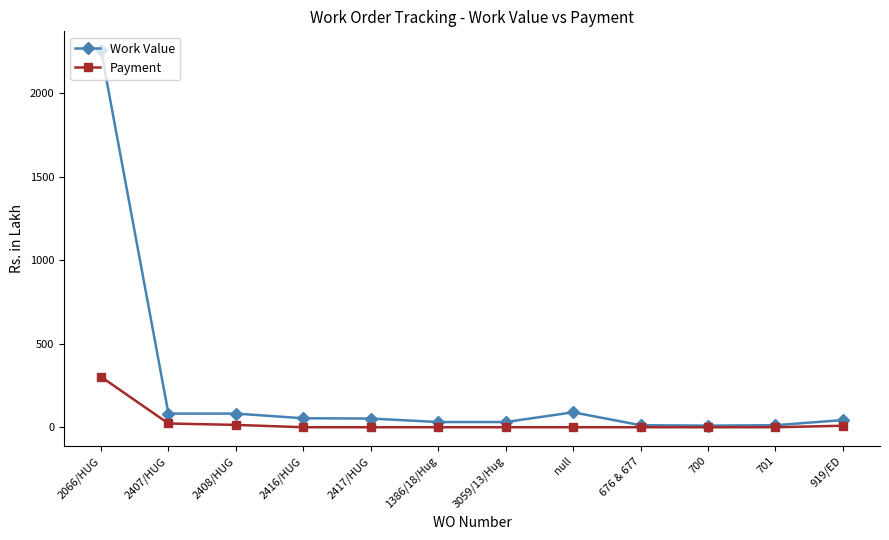

What value does the Work Value series have at 2416/HUG?

53.8